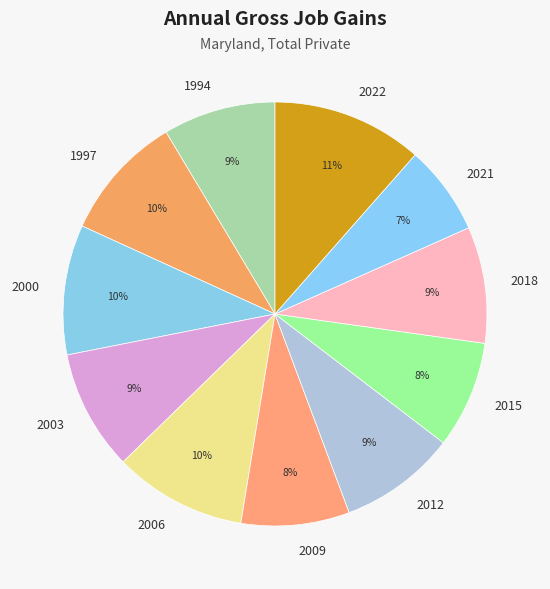

To the nearest percent, what is the difference between the 2022 and 2006 slice percentages?

1%